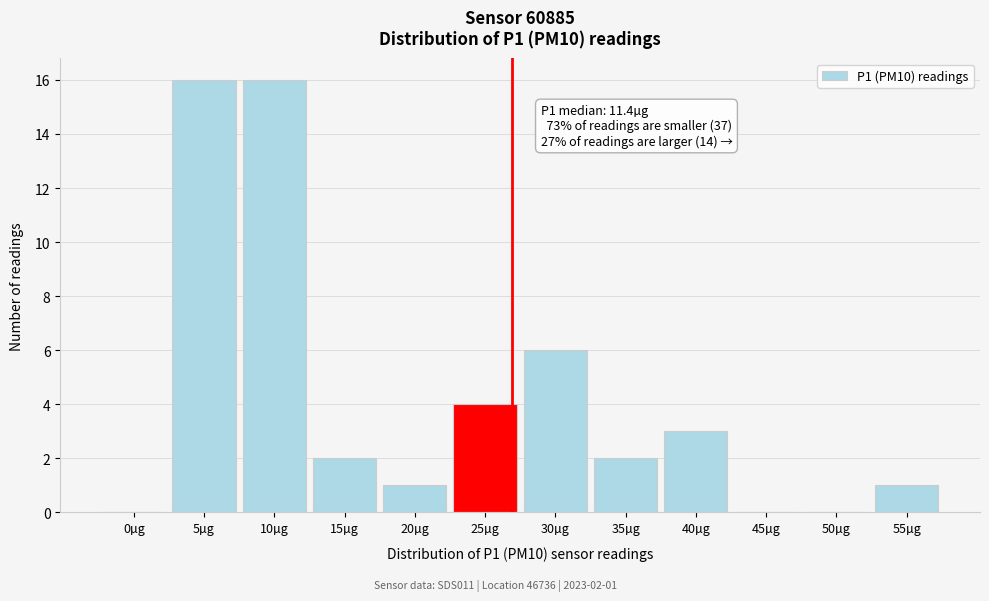

Reading right to left, what are all the values shown in this chart?

55µg=1	50µg=0	45µg=0	40µg=3	35µg=2	30µg=6	25µg=4	20µg=1	15µg=2	10µg=16	5µg=16	0µg=0